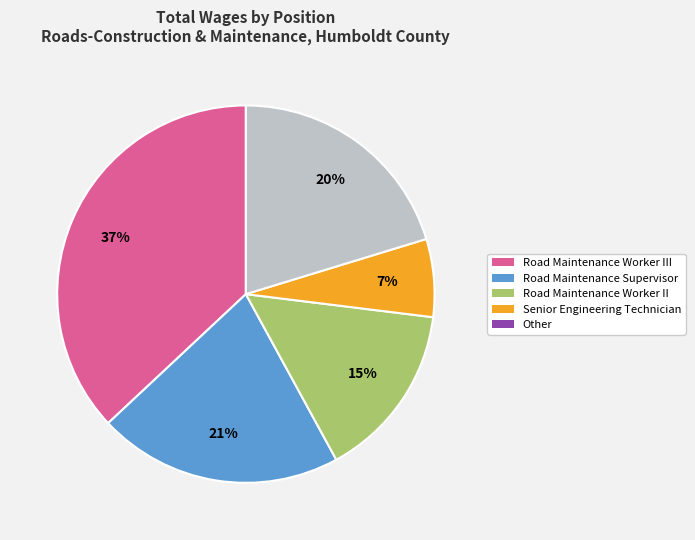

How many segments does this pie chart have?

5